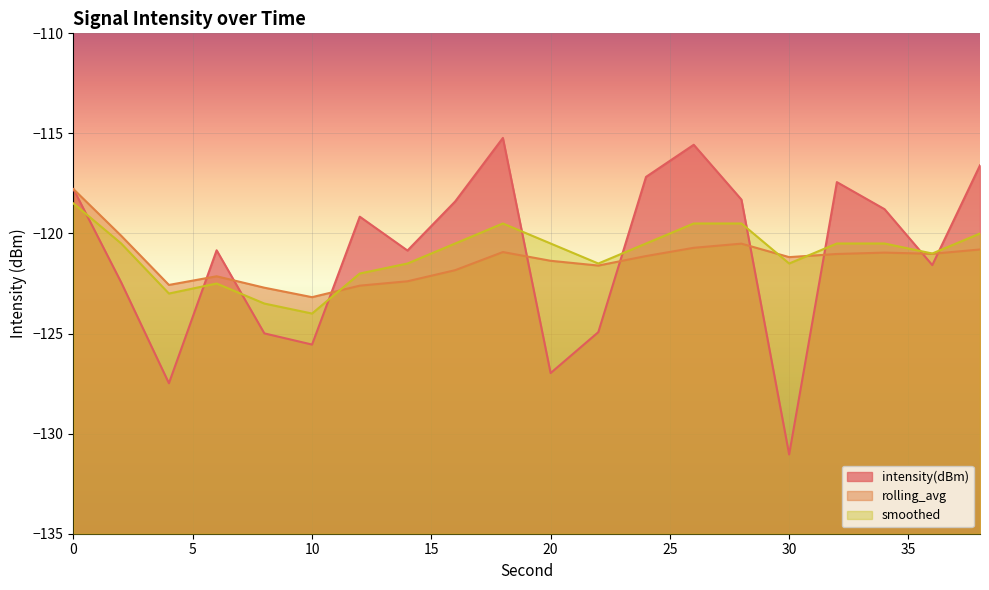

What is the difference between the maximum and second lowest values in the rolling_avg series?

4.9